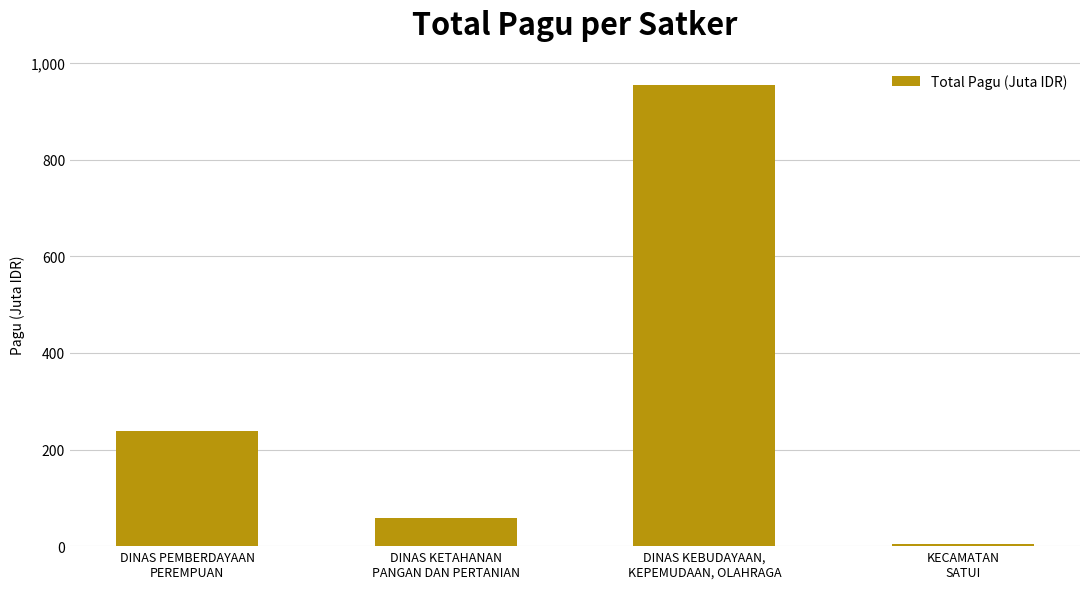

Reading left to right, what are all the values shown in this chart?

DINAS PEMBERDAYAAN
PEREMPUAN=237.7	DINAS KETAHANAN
PANGAN DAN PERTANIAN=57.4	DINAS KEBUDAYAAN,
KEPEMUDAAN, OLAHRAGA=954.9	KECAMATAN
SATUI=3.6